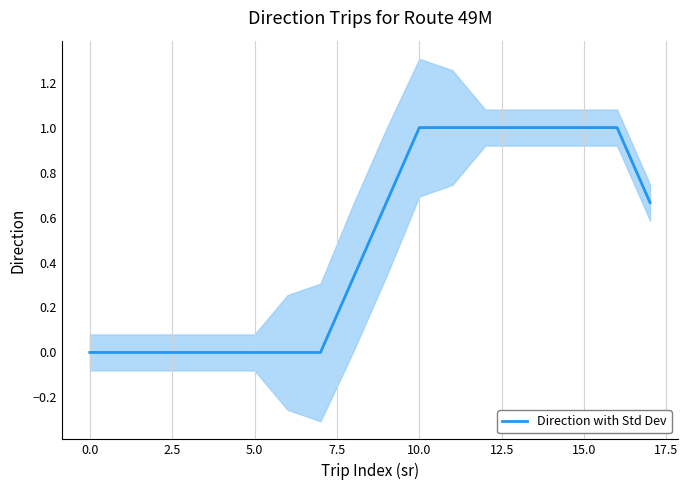

Is this an area chart (filled region under the line)?

No